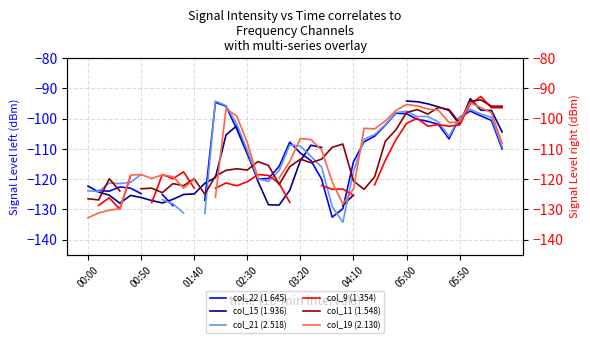

How many interior local valleys does the col_15 (1.936) series have?

4